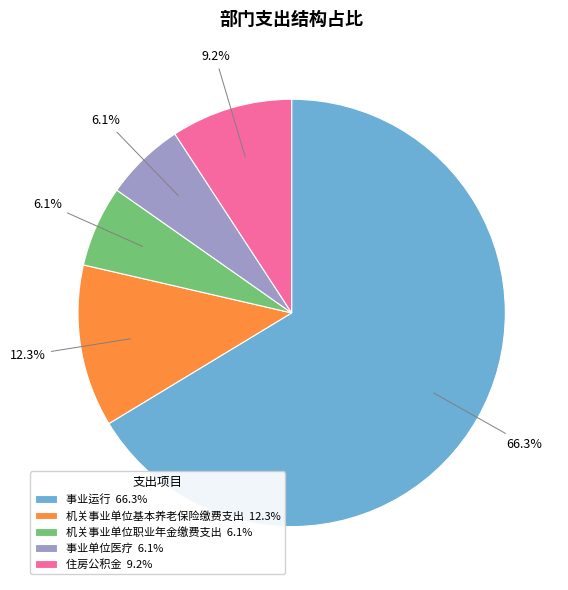

Is 机关事业单位基本养老保险缴费支出 the majority of the pie?

No